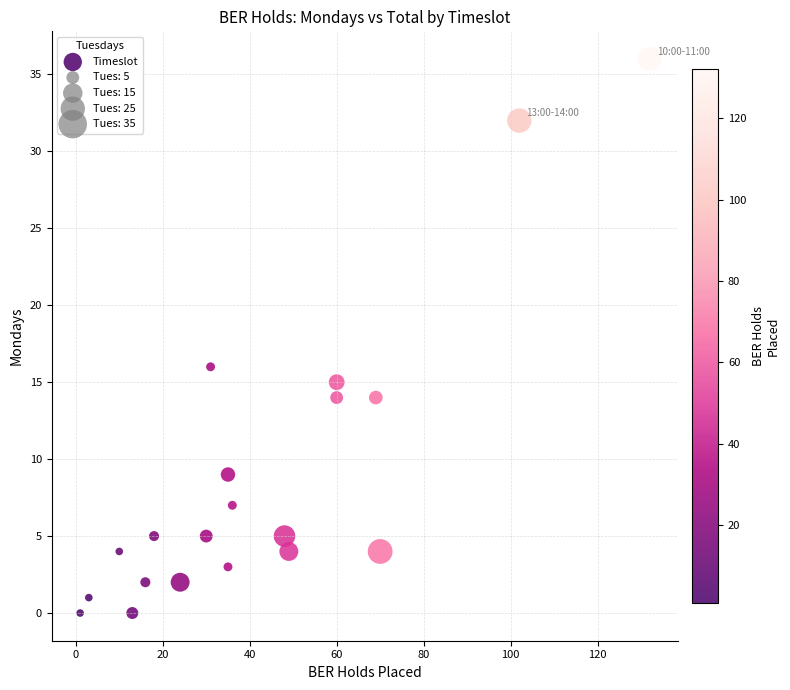

What Y value in the scatter plot is closest to 18?

16